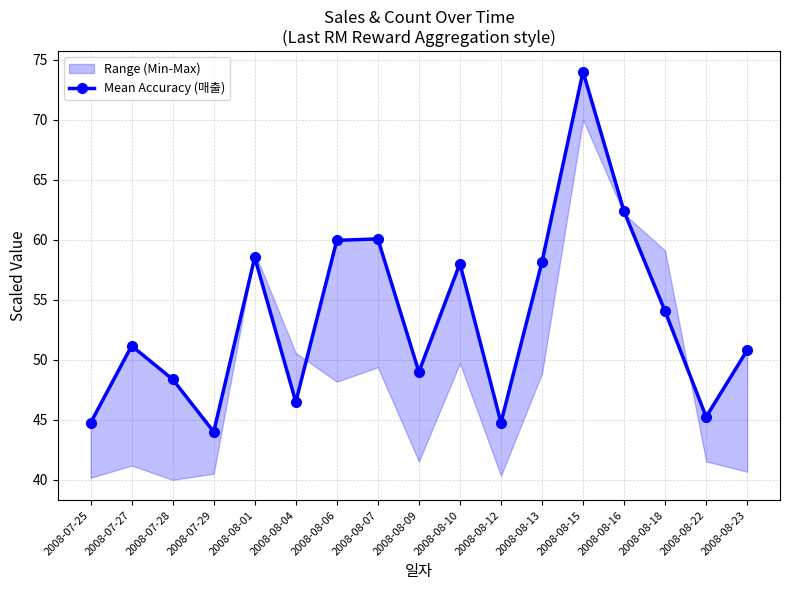

At which label is the value closest to 59?

2008-08-01